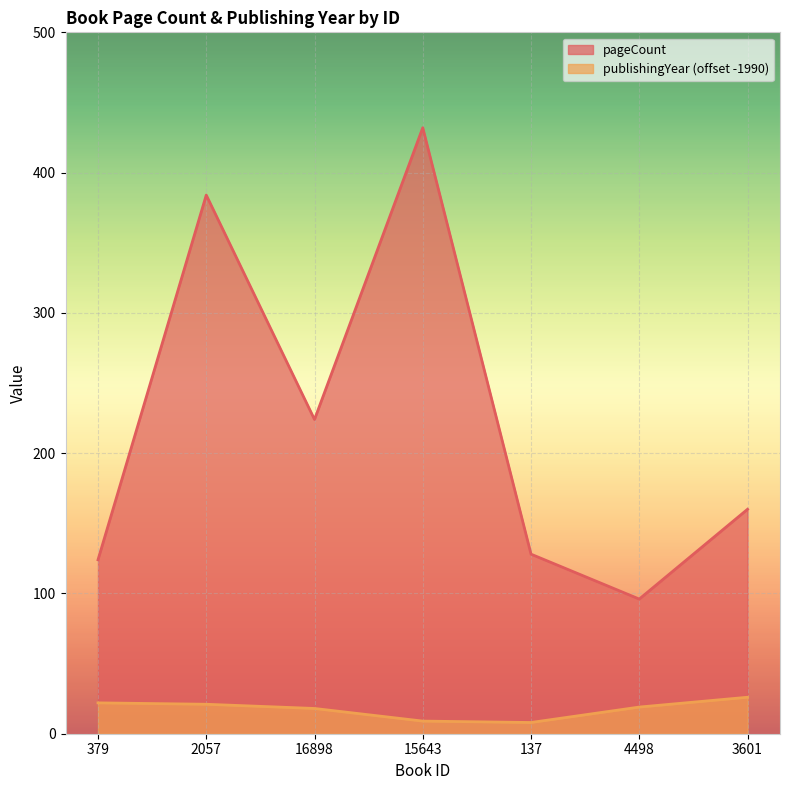

What is the spread (max minus min) of values at 16898?

206